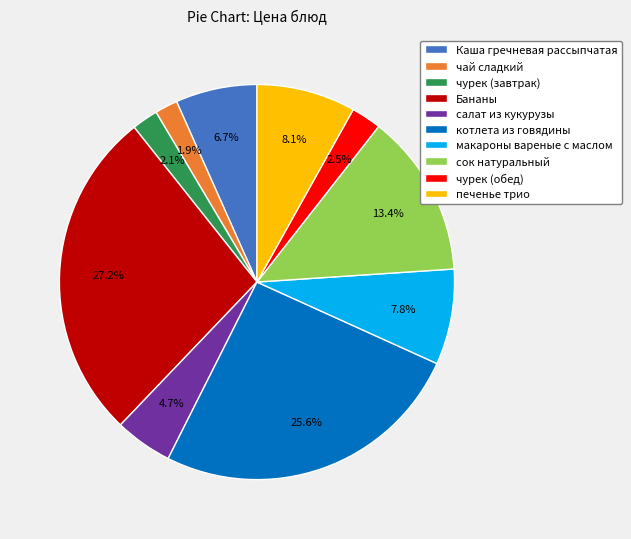

To the nearest percent, what is the difference between the чурек (обед) and печенье трио slice percentages?

6%